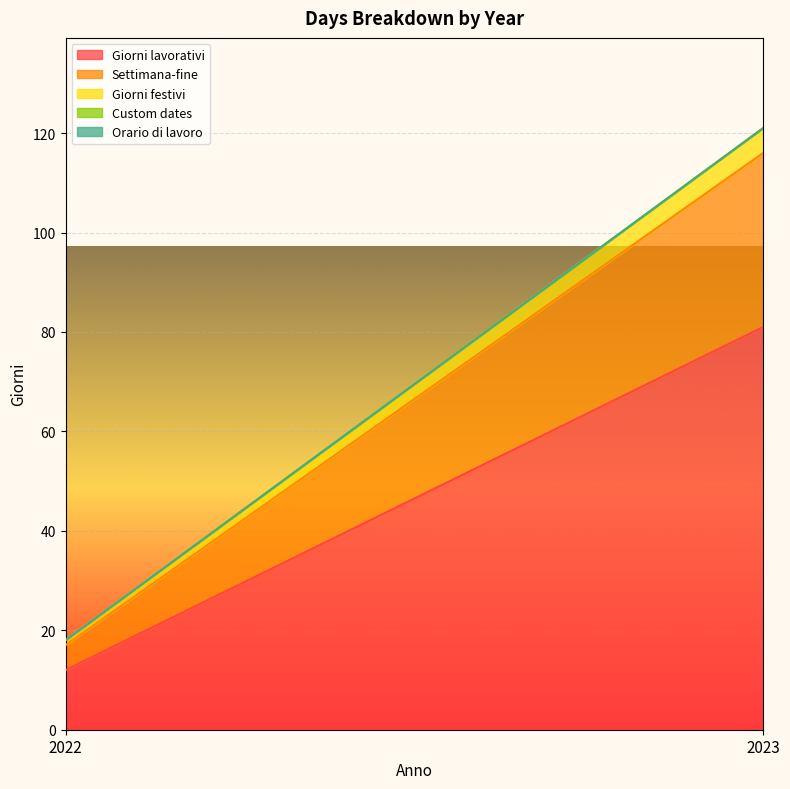

What is the total value across all series at 2022?

18